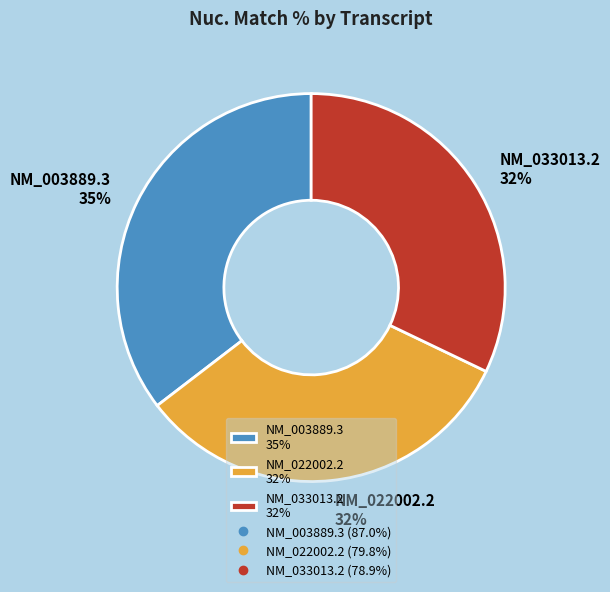

Combined, do NM_022002.2 and NM_033013.2 account for over 50%?

Yes